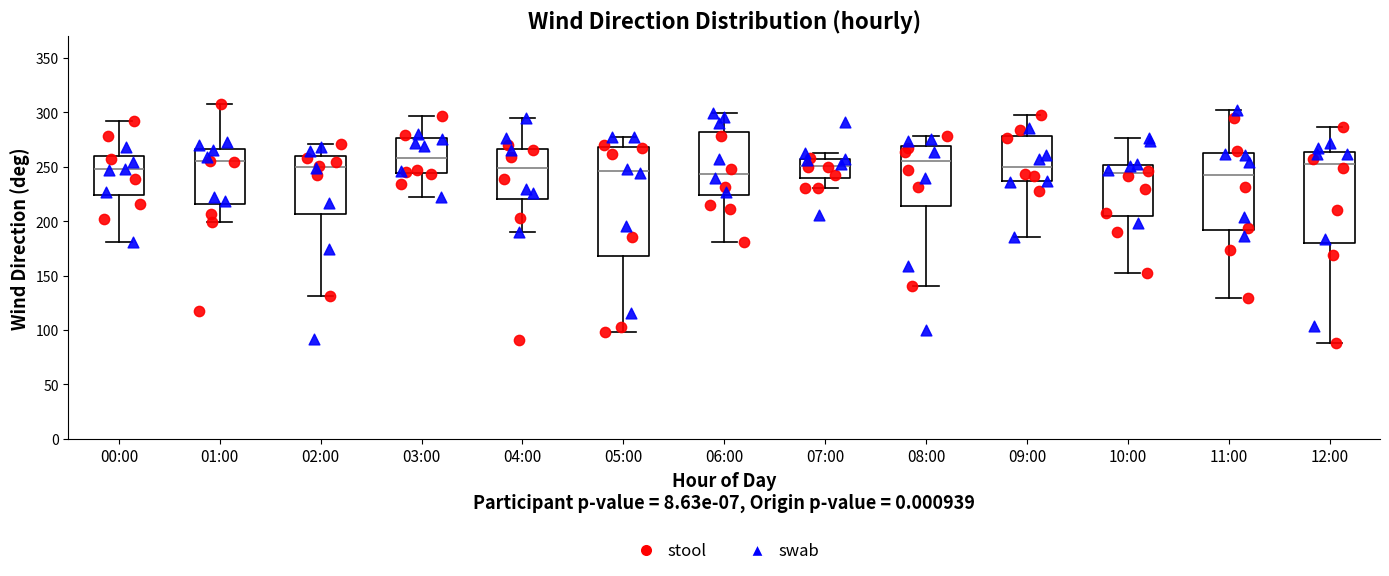

Where does the upper whisker of the box for 01:00 end on the y-axis? The values are not printed on the chart, so give them approximately, as read against the axis.

310